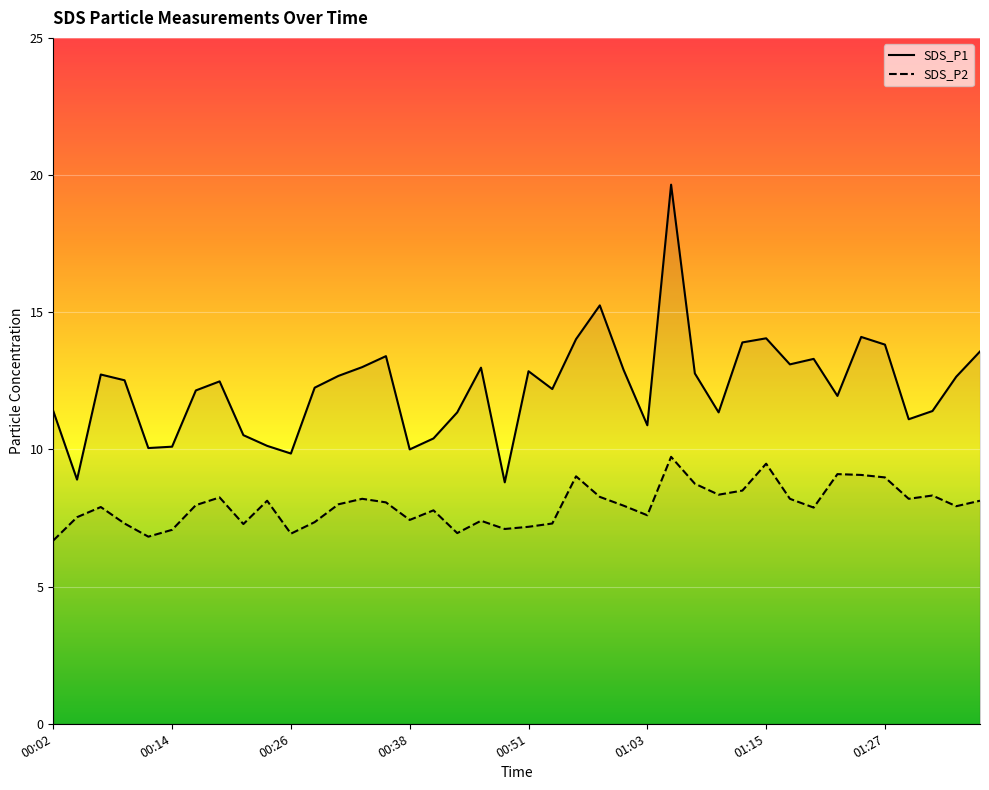

How many data points in SDS_P2 are above 7?

36